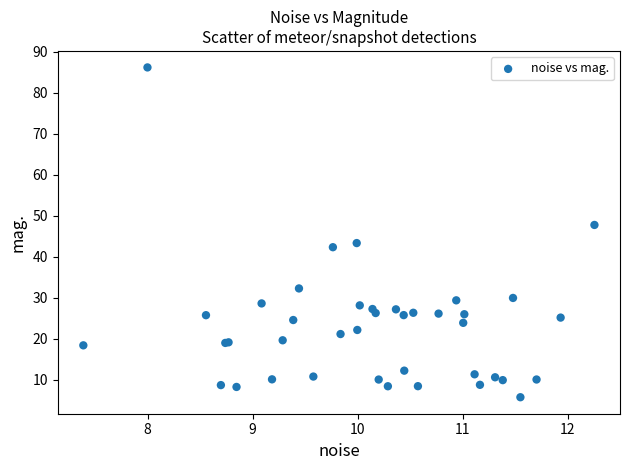

What Y value in the scatter plot is closest to 45?

43.4